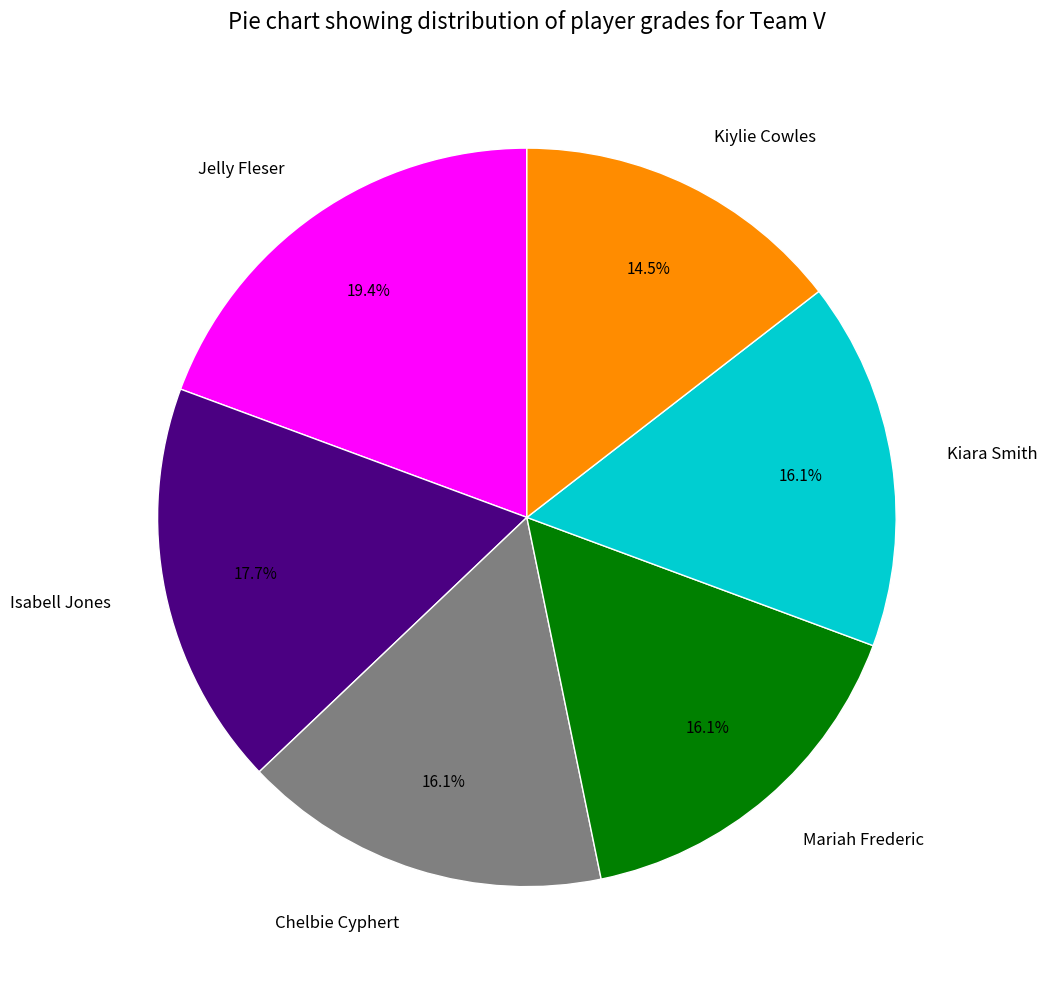

Count the number of slices in the pie.

6